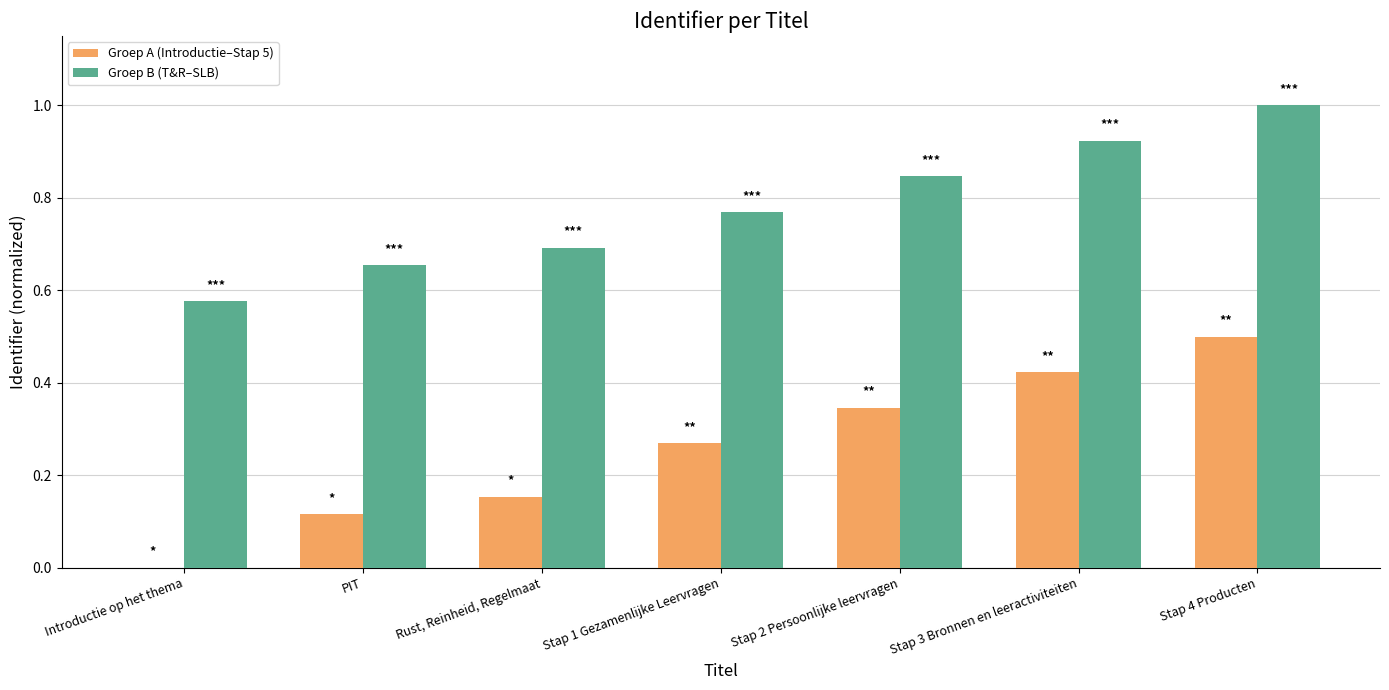

What is the sum of all Groep B (T&R–SLB) values?

5.5